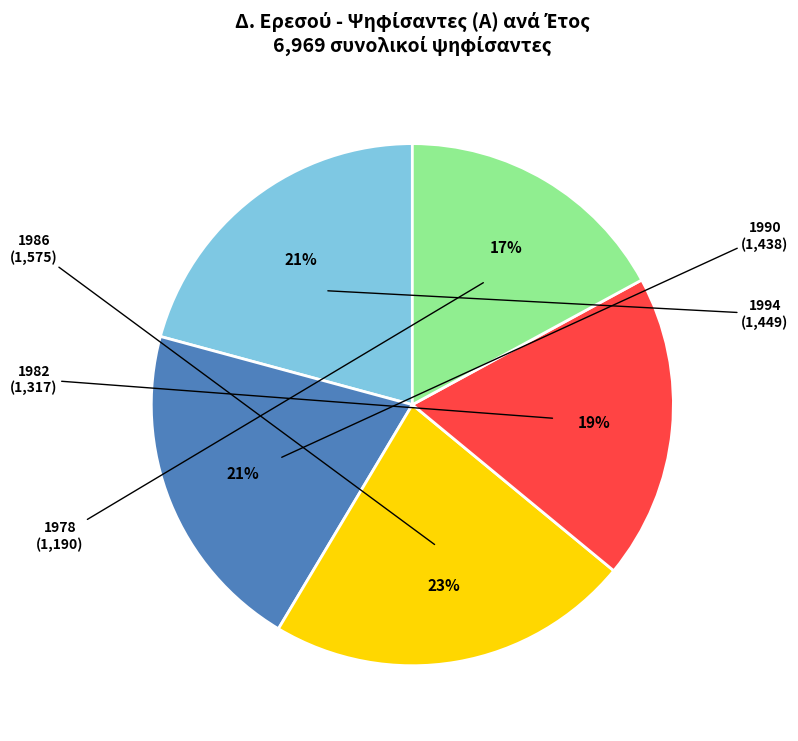

Which has a higher value, 1982 or 1994?

1994